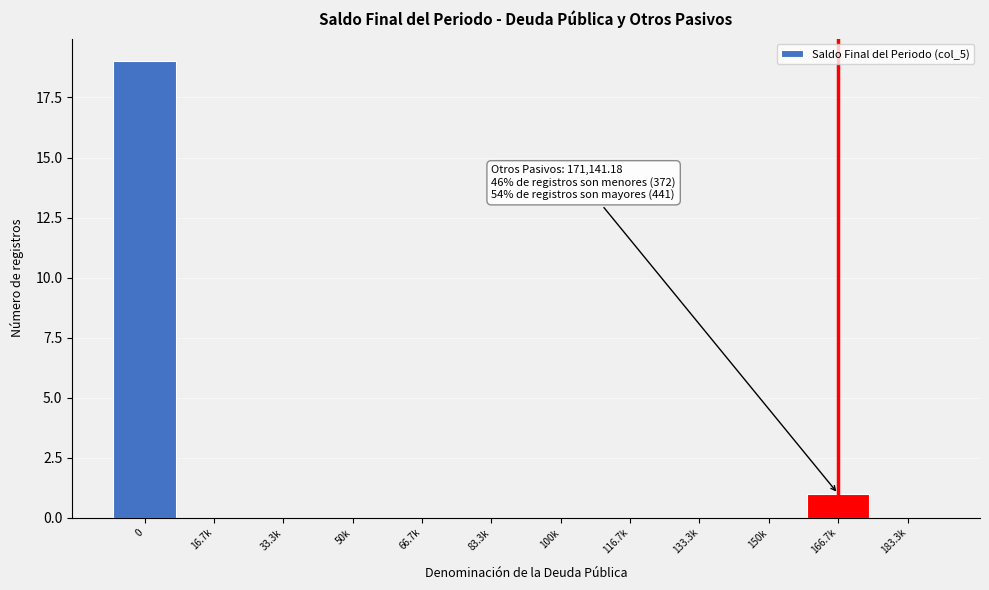

Reading left to right, list all the values displayed in this chart.

0=19	16.7k=0	33.3k=0	50k=0	66.7k=0	83.3k=0	100k=0	116.7k=0	133.3k=0	150k=0	166.7k=1	183.3k=0